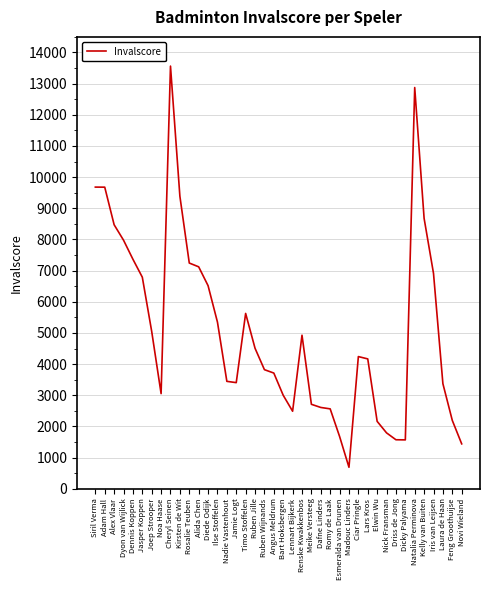

Is it true that the value at Iris van Leijsen is 10144.0?

False